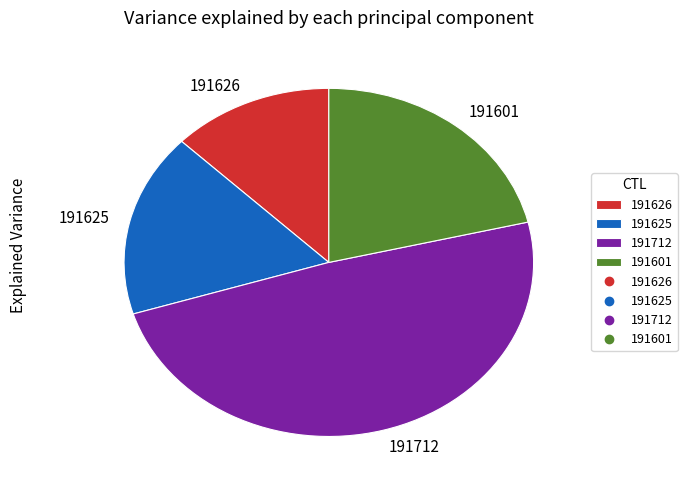

Which category has the biggest portion of the pie?

191712